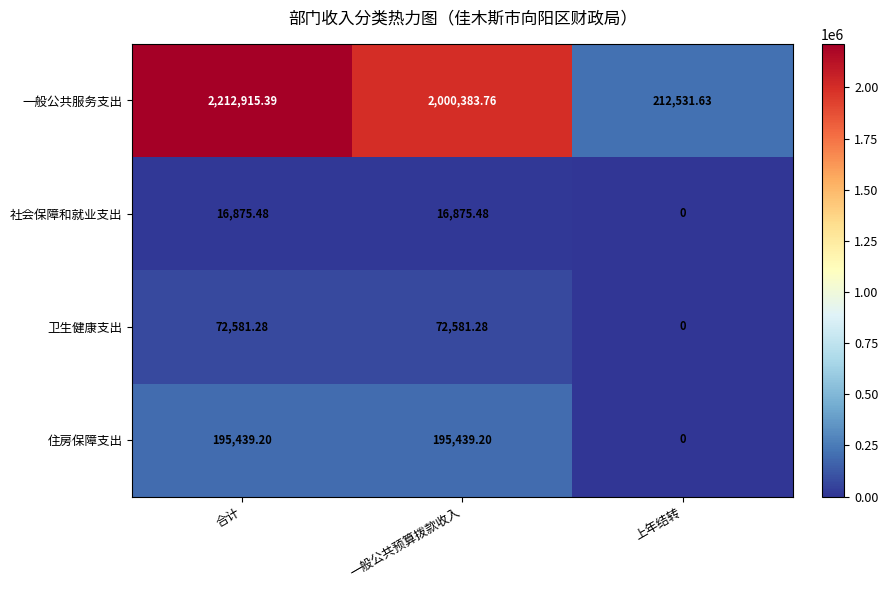

Which series has the largest range (max minus min)?

一般公共服务支出